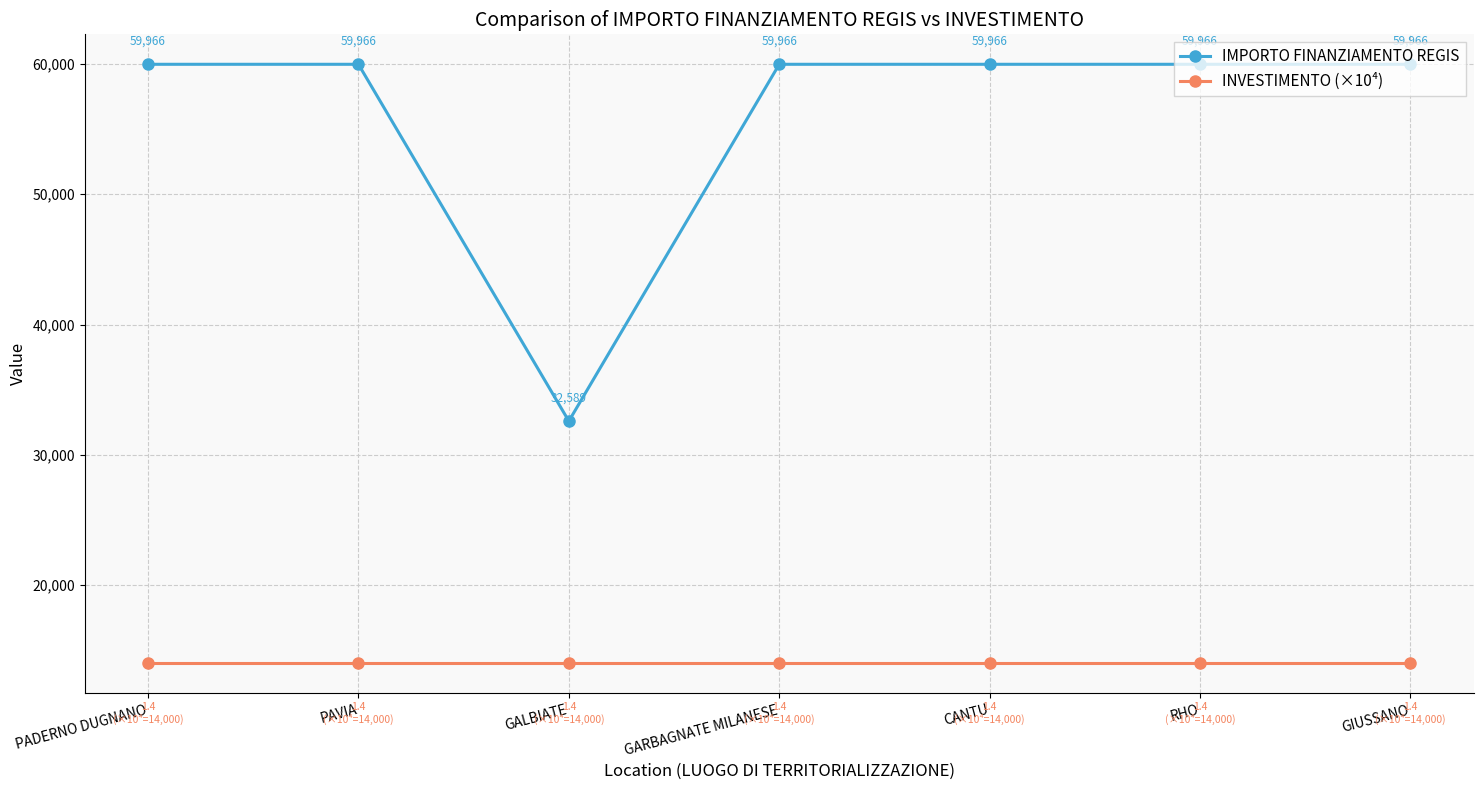

What is the difference between the highest and lowest values at GALBIATE?

18589